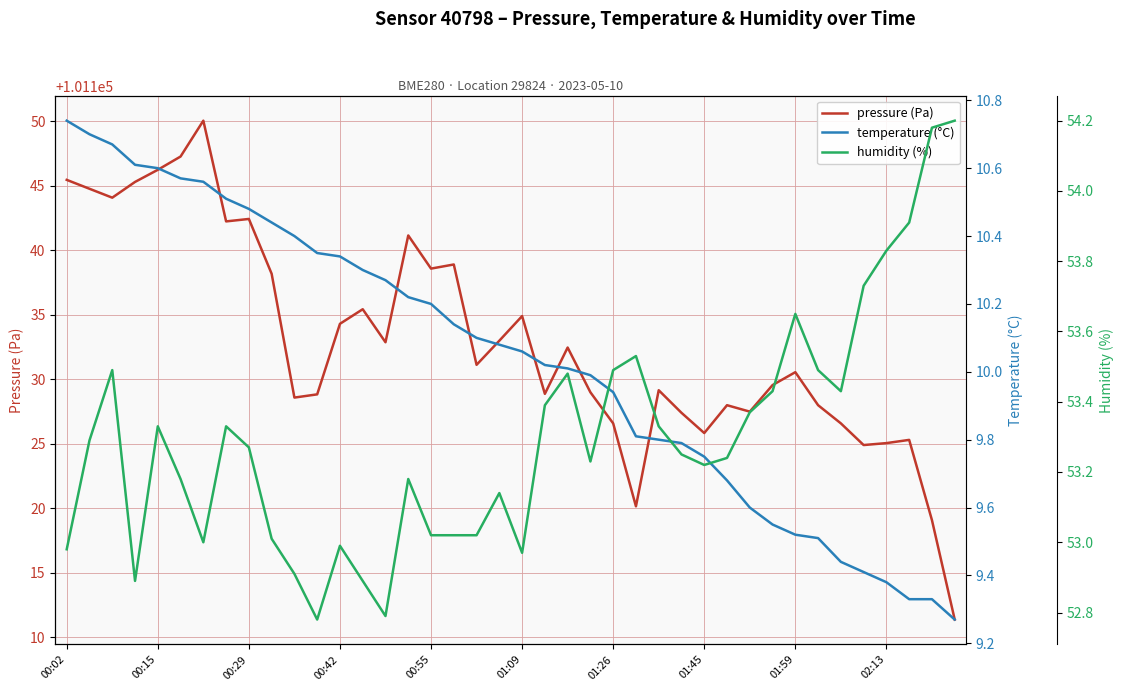

Reading left to right, transcribe all the data shown in this chart.

pressure (Pa): 101145.5	101144.8	101144.1	101145.3	101146.2	101147.3	101150.1	101142.2	101142.4	101138.2	101128.6	101128.8	101134.3	101135.4	101132.9	101141.2	101138.6	101138.9	101131.1	101133.0	101134.9	101128.9	101132.5	101129.0	101126.6	101120.2	101129.2	101127.4	101125.8	101128.0	101127.5	101129.6	101130.6	101128.0	101126.6	101124.9	101125.1	101125.3	101119.1	101111.4
temperature (°C): 10.7	10.7	10.7	10.6	10.6	10.6	10.6	10.5	10.5	10.4	10.4	10.3	10.3	10.3	10.3	10.2	10.2	10.1	10.1	10.1	10.1	10.0	10.0	10.0	9.9	9.8	9.8	9.8	9.8	9.7	9.6	9.6	9.5	9.5	9.4	9.4	9.4	9.3	9.3	9.3
humidity (%): 53.0	53.3	53.5	52.9	53.3	53.2	53.0	53.3	53.3	53.0	52.9	52.8	53.0	52.9	52.8	53.2	53.0	53.0	53.0	53.1	53.0	53.4	53.5	53.2	53.5	53.5	53.3	53.2	53.2	53.2	53.4	53.4	53.6	53.5	53.4	53.7	53.8	53.9	54.2	54.2